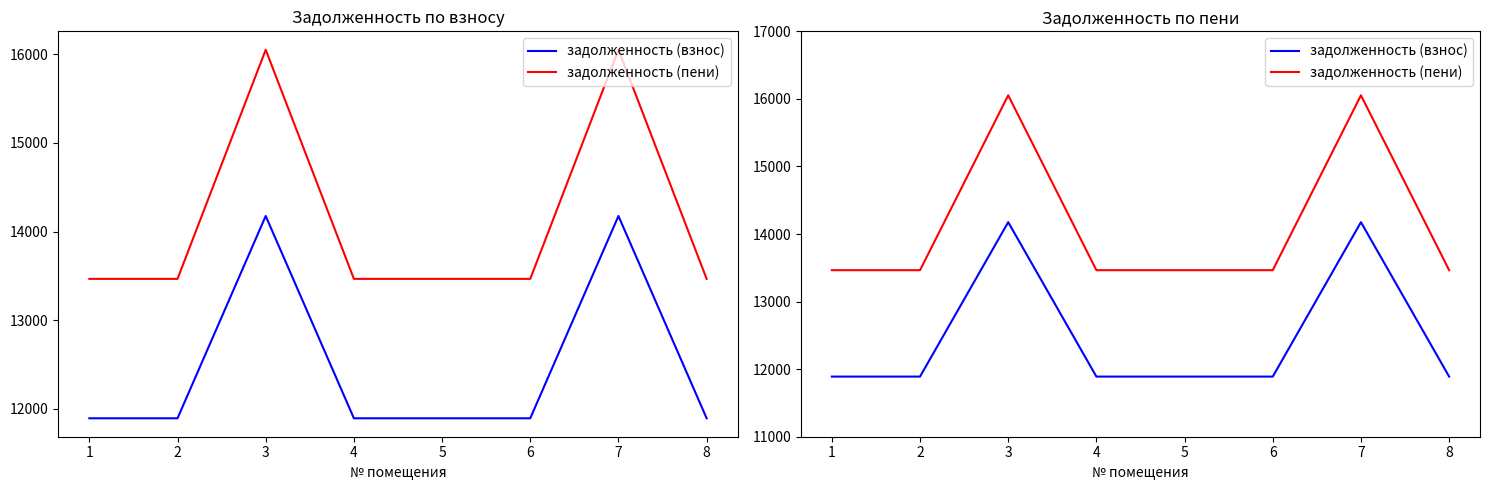

What is the total value across all series at 5?

25354.8